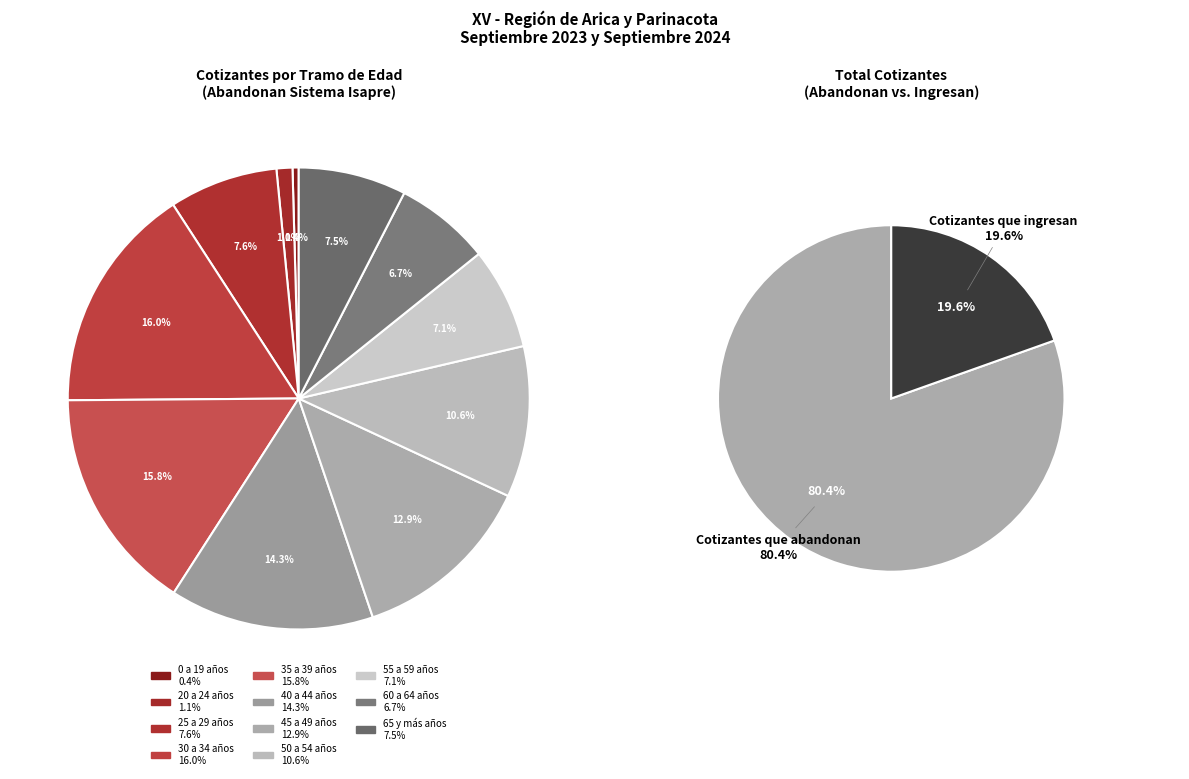

Does any single category account for the majority?

No